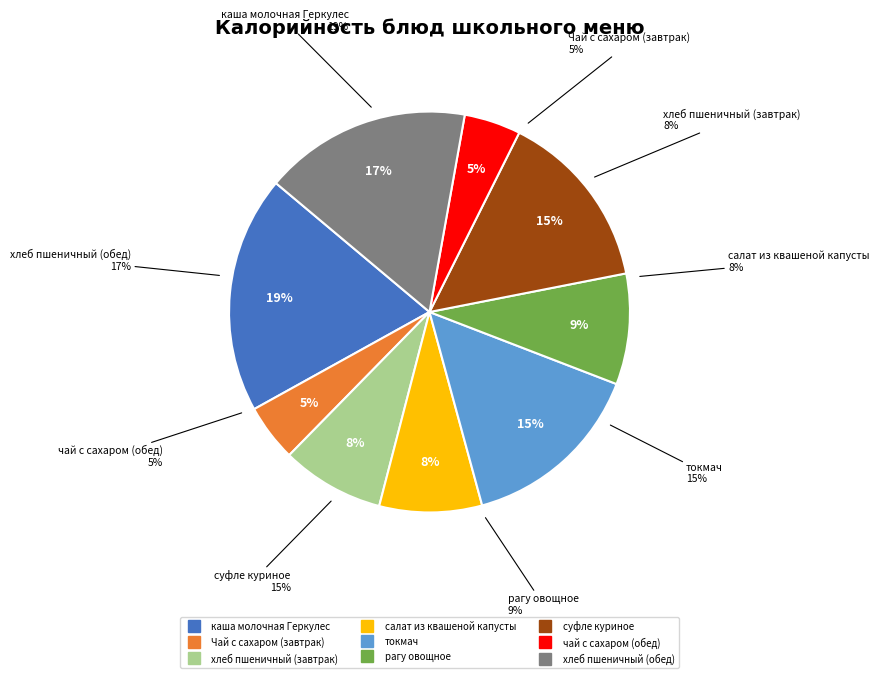

Which slice is the smallest?

чай с сахаром (обед)